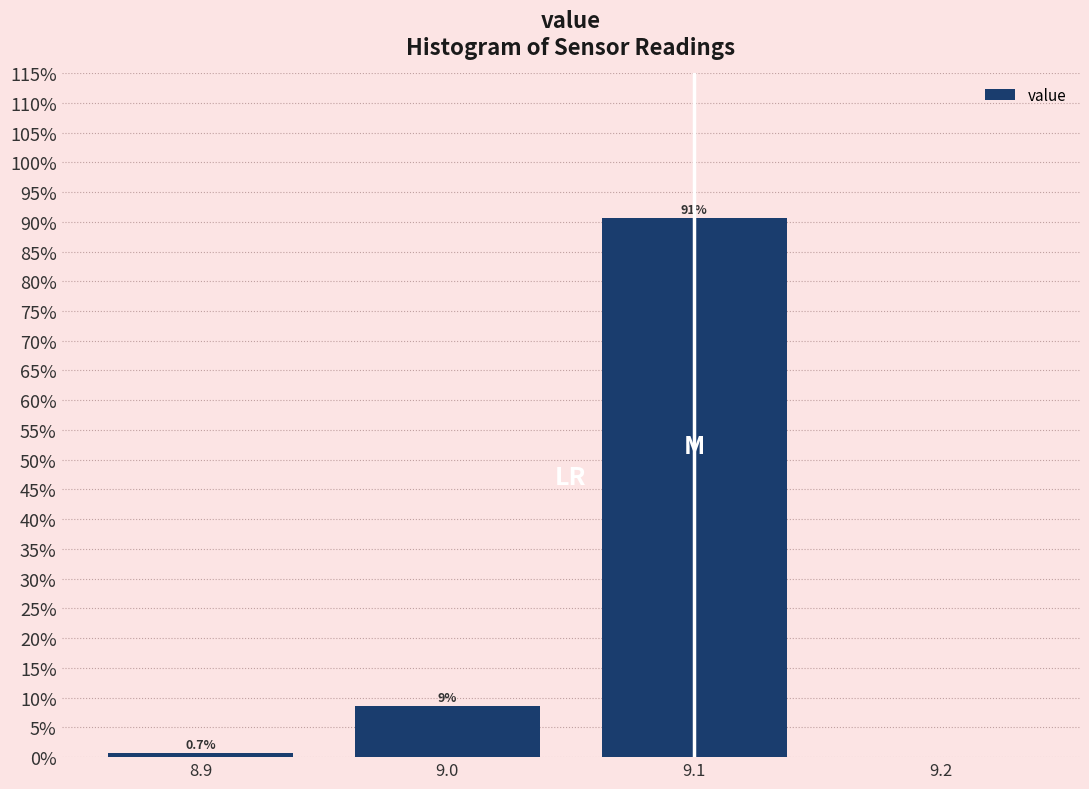

Which range on the x-axis has the tallest bar?

9.05 to 9.15